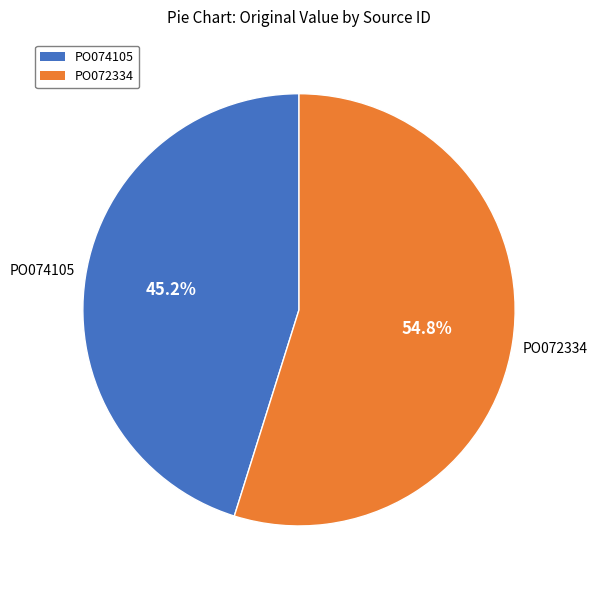

Do PO074105 and PO072334 together represent more than half of the pie?

Yes